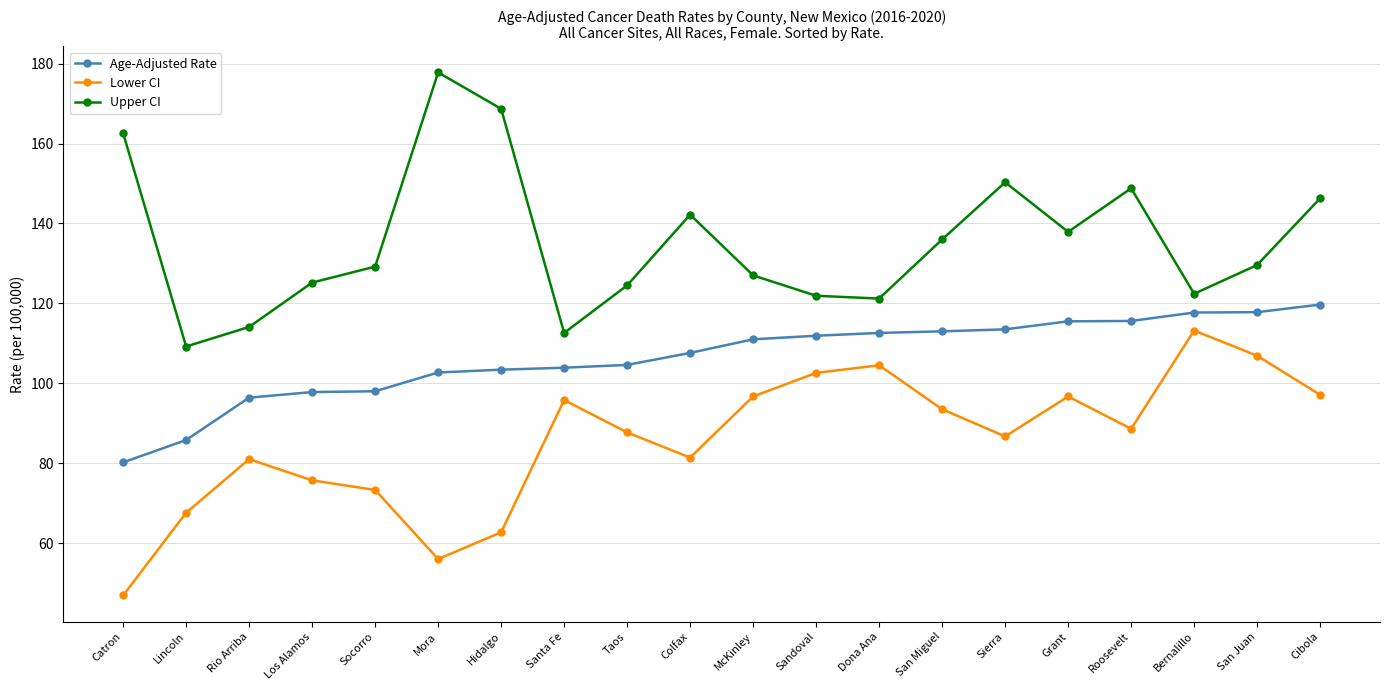

In Upper CI, how many points are higher than both neighbors (excluding endpoints)?

4